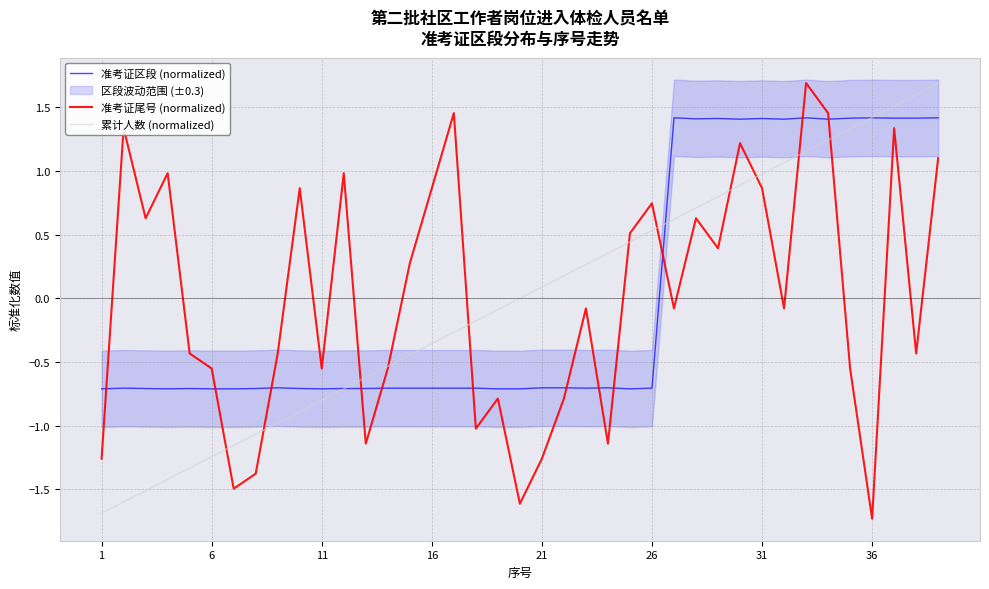

What is the lowest value of the 准考证尾号 (normalized) series?

-1.7